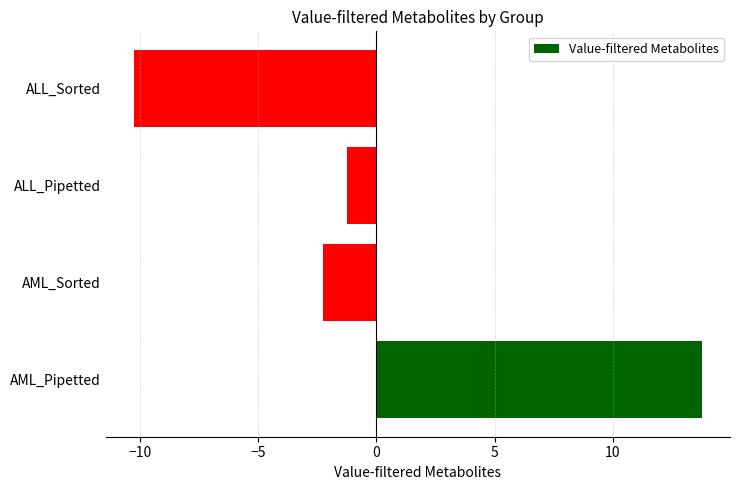

What value does the data have at ALL_Sorted?

-10.2